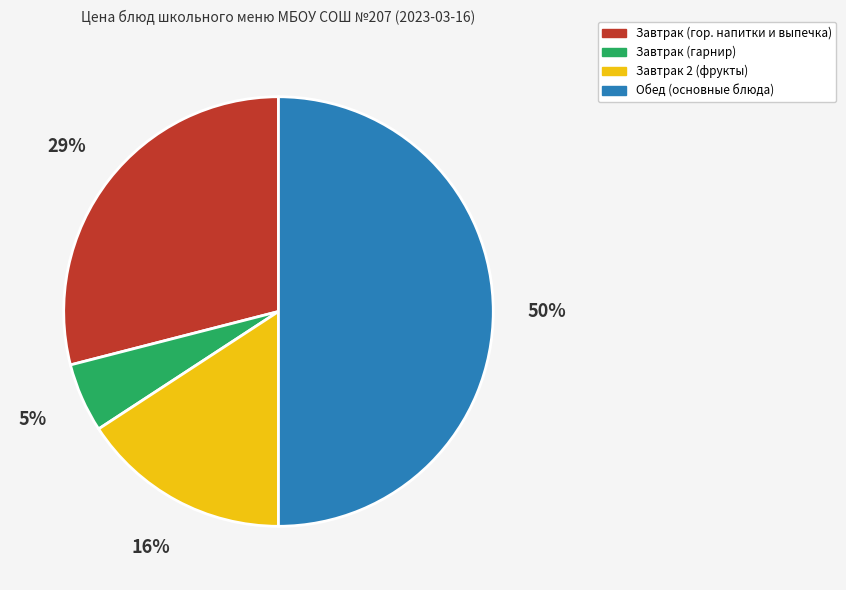

Do Обед (основные блюда) and Завтрак (гарнир) together represent more than half of the pie?

Yes